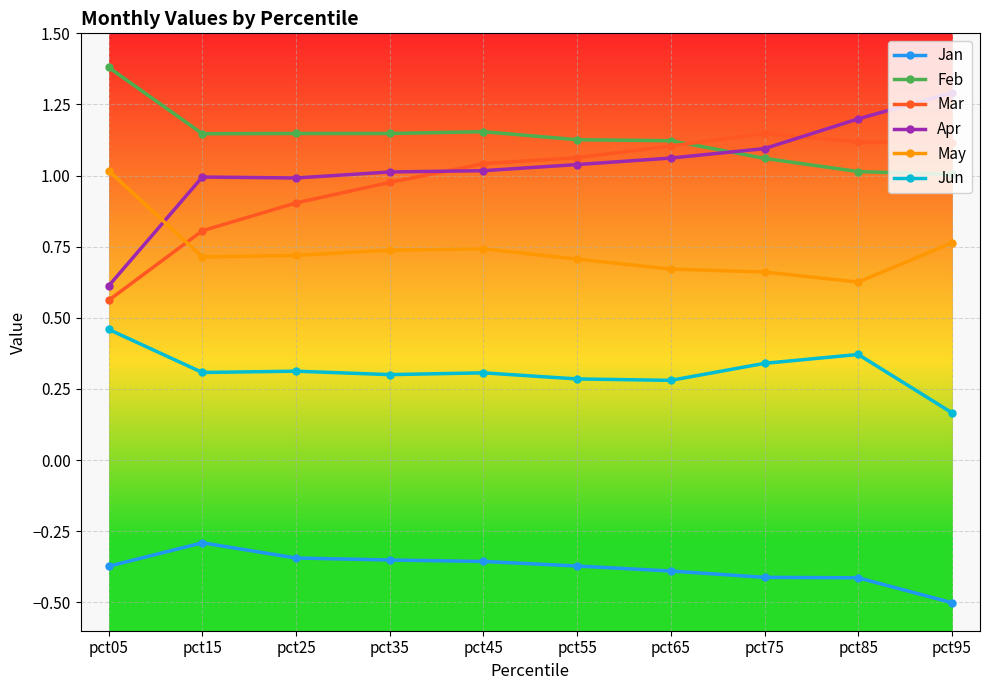

True or false: Apr and Jan intersect in this chart.

False